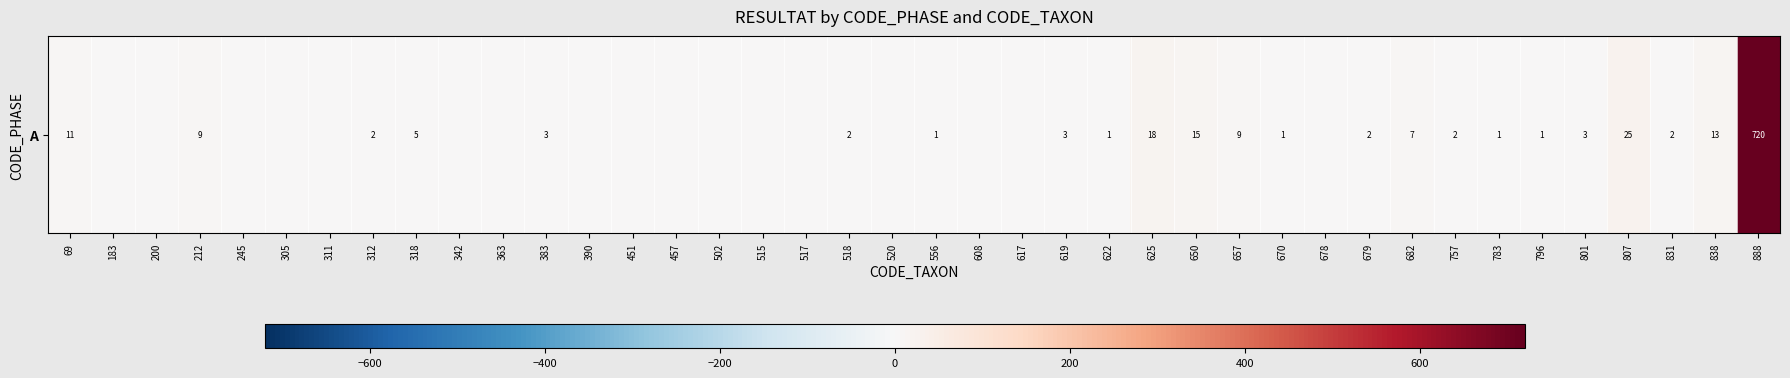

What is the difference between the maximum and minimum values?

720